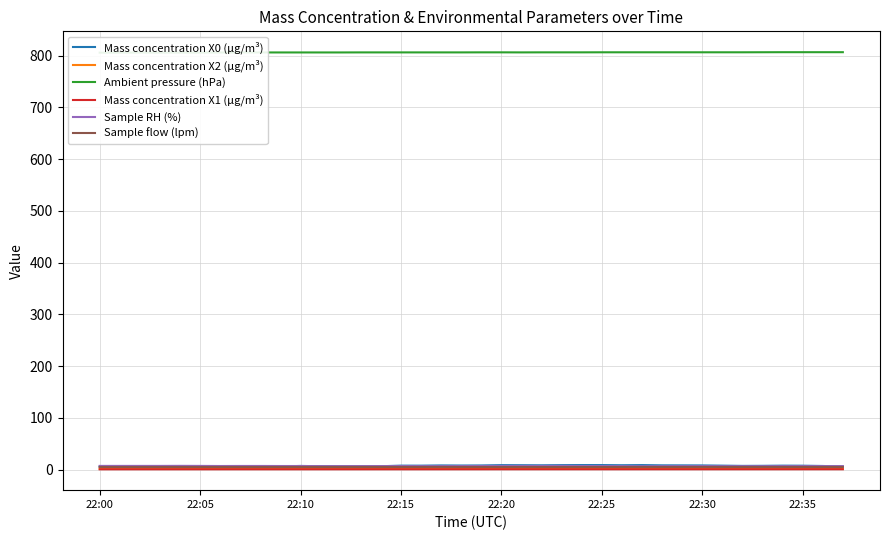

Rank the series by their maximum value, from lowest to highest.

Mass concentration X1 (μg/m³), Mass concentration X2 (μg/m³), Sample flow (lpm), Sample RH (%), Mass concentration X0 (μg/m³), Ambient pressure (hPa)